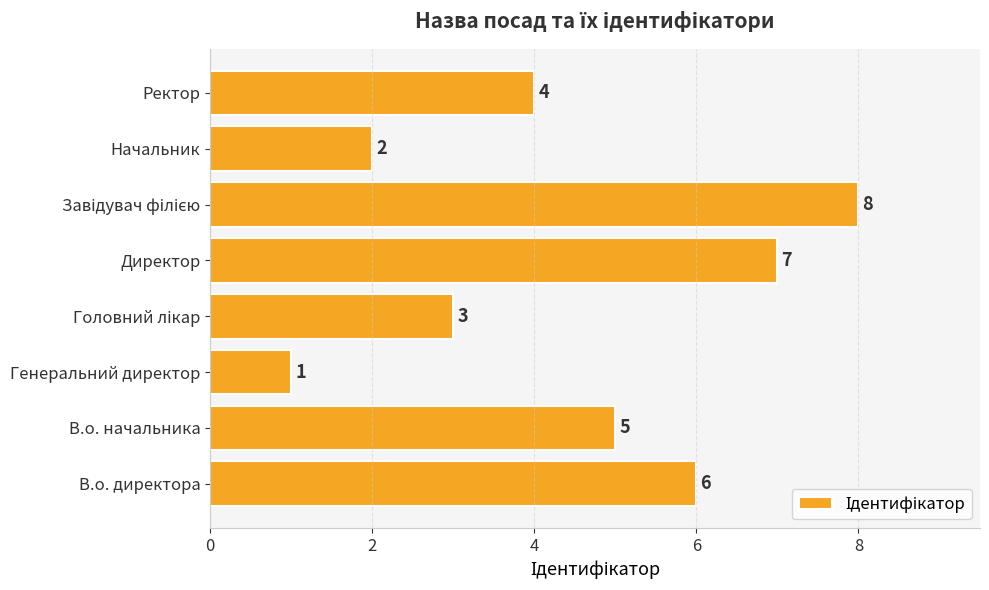

How many data points are less than 5?

4